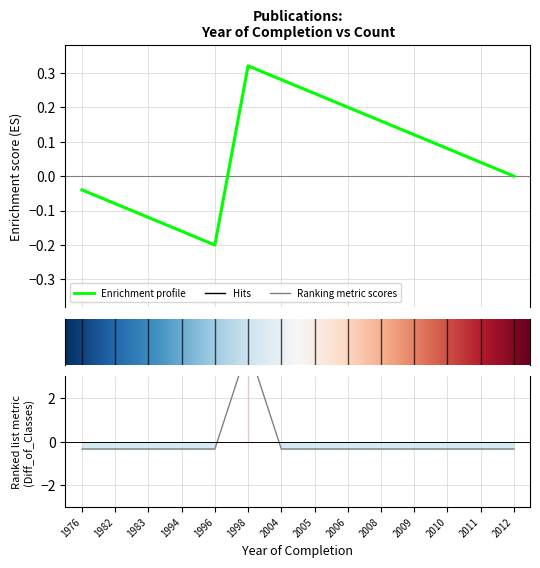

True or false: the data shows -0.3 at 1994.

True